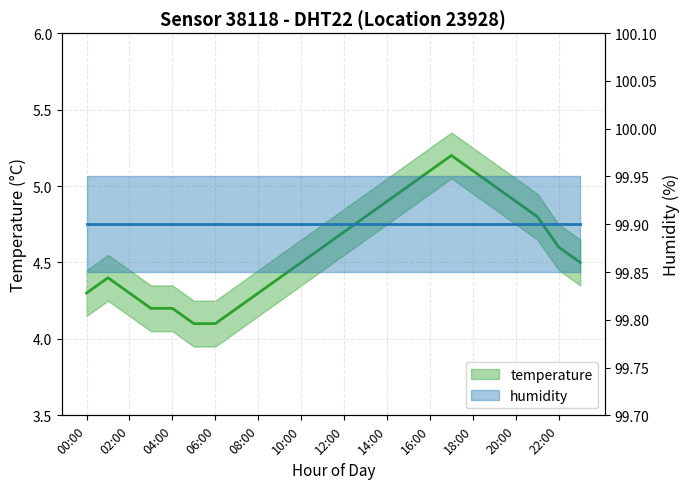

What is the ratio of the value at 01:00 to the value at 00:00?

1.0